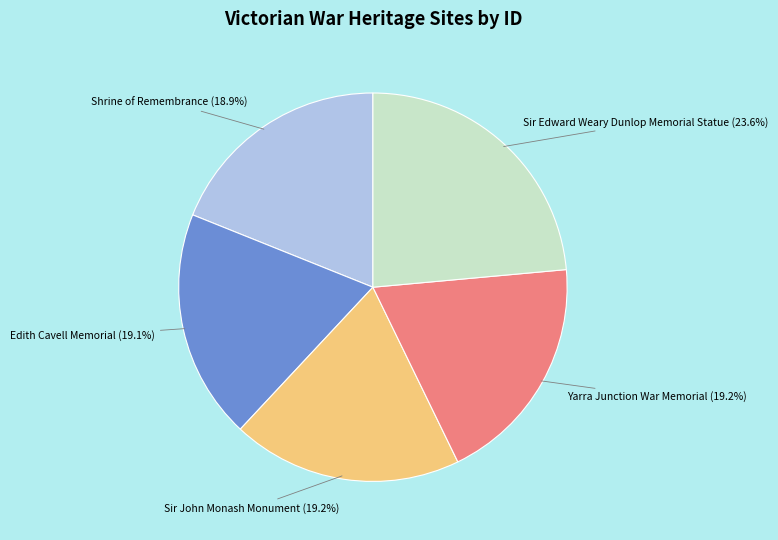

To the nearest percent, what percentage of the pie is Shrine of Remembrance?

19%